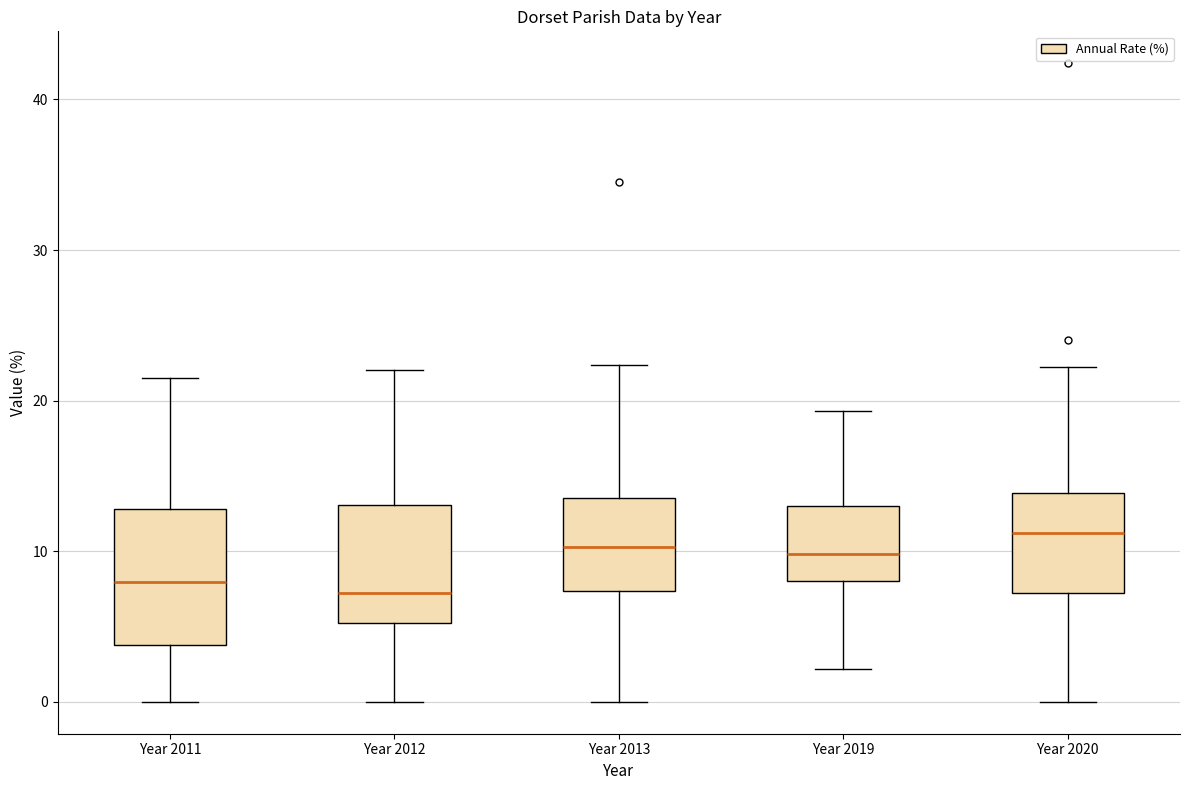

Which box is the tallest, from its lower edge to its upper edge?

Year 2011